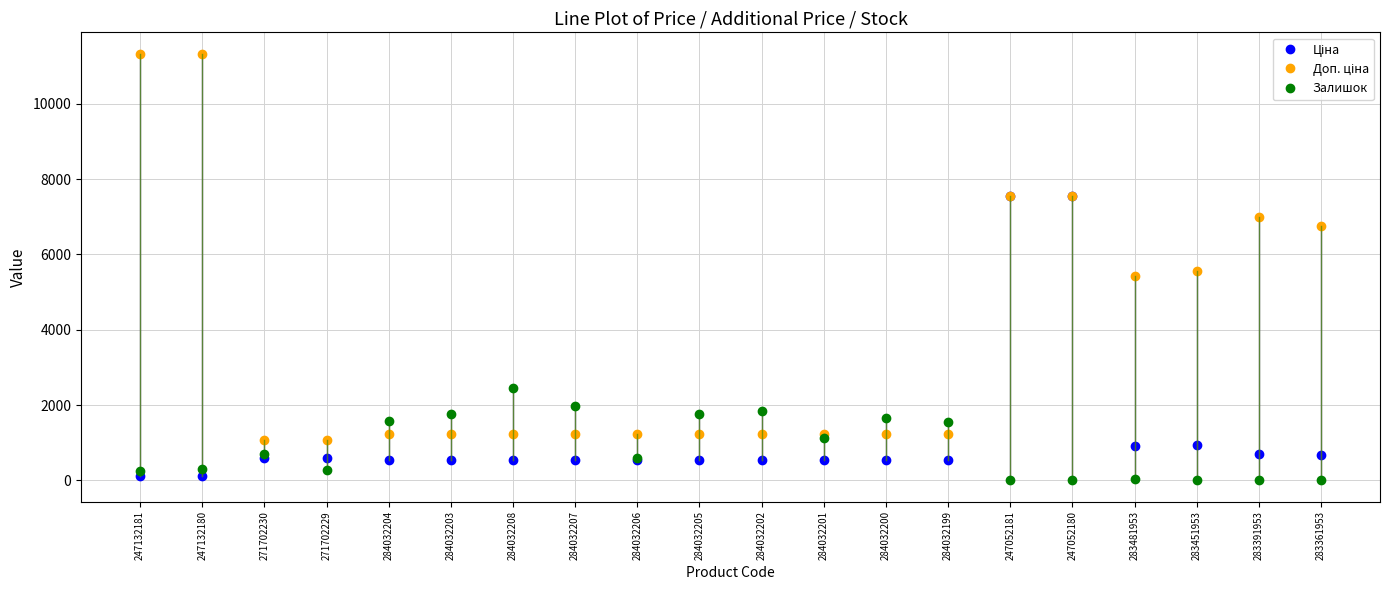

True or false: Залишок has a value of 2217.8 at 284032204.

False